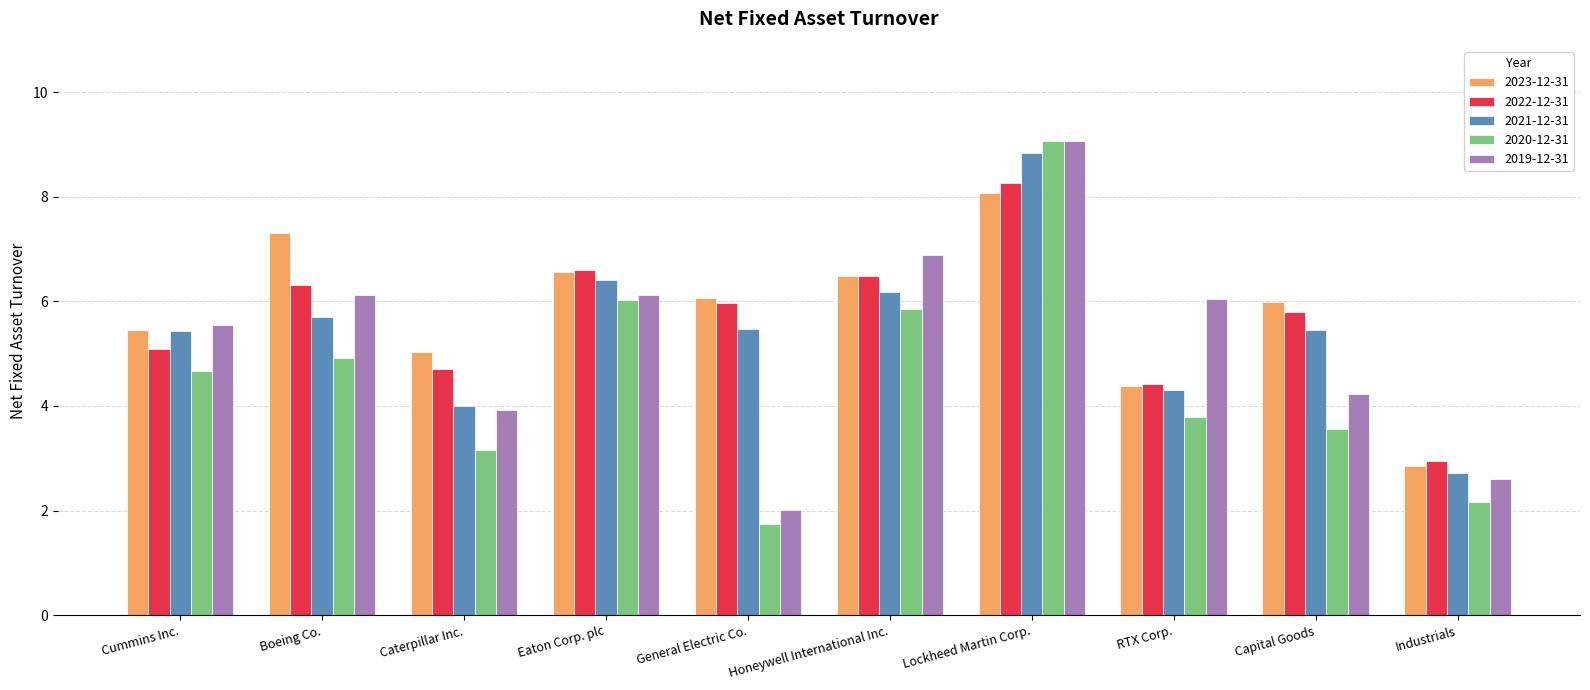

At which category does the chart reach its minimum across all series?

General Electric Co.